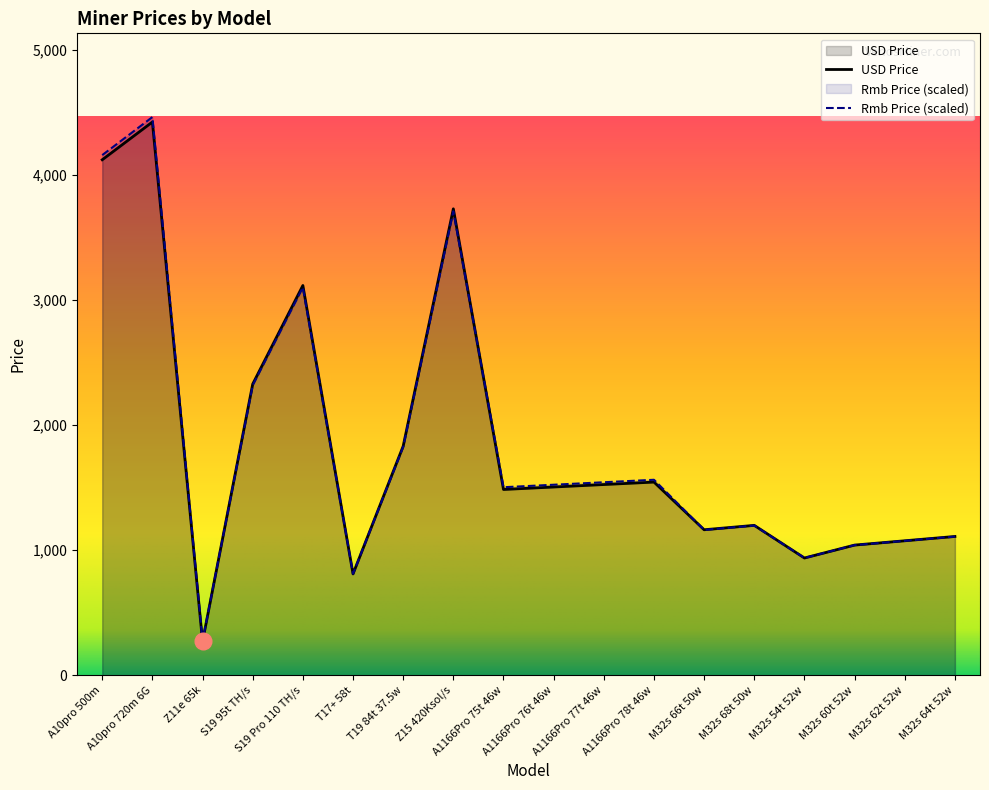

At which label does USD Price reach its peak?

A10pro 720m 6G